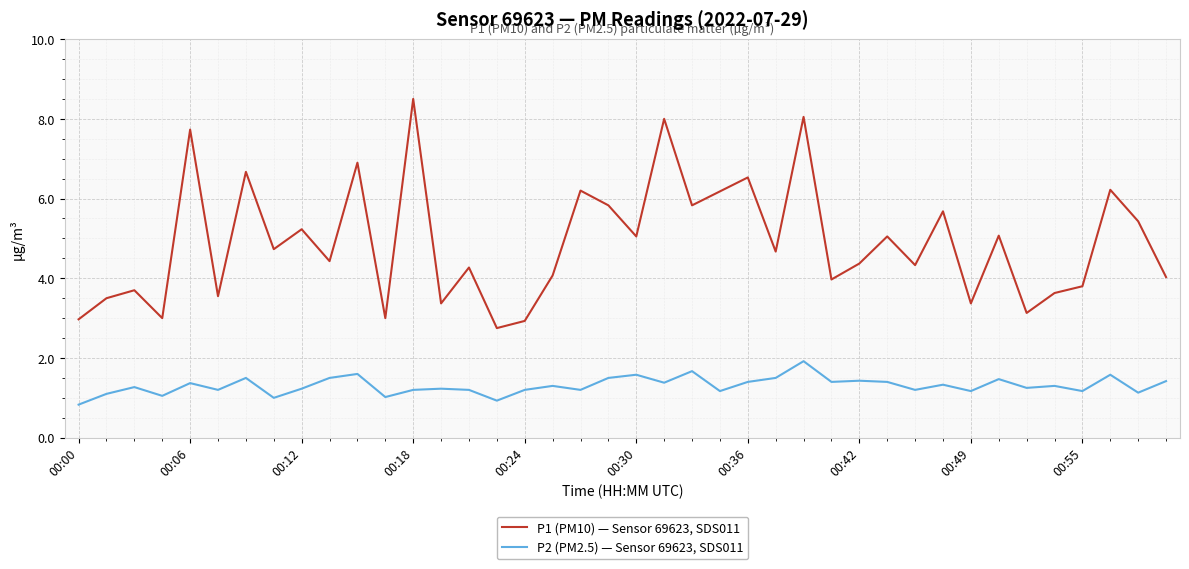

List the series in order of their peak value, lowest first.

P2 (PM2.5) — Sensor 69623, SDS011, P1 (PM10) — Sensor 69623, SDS011